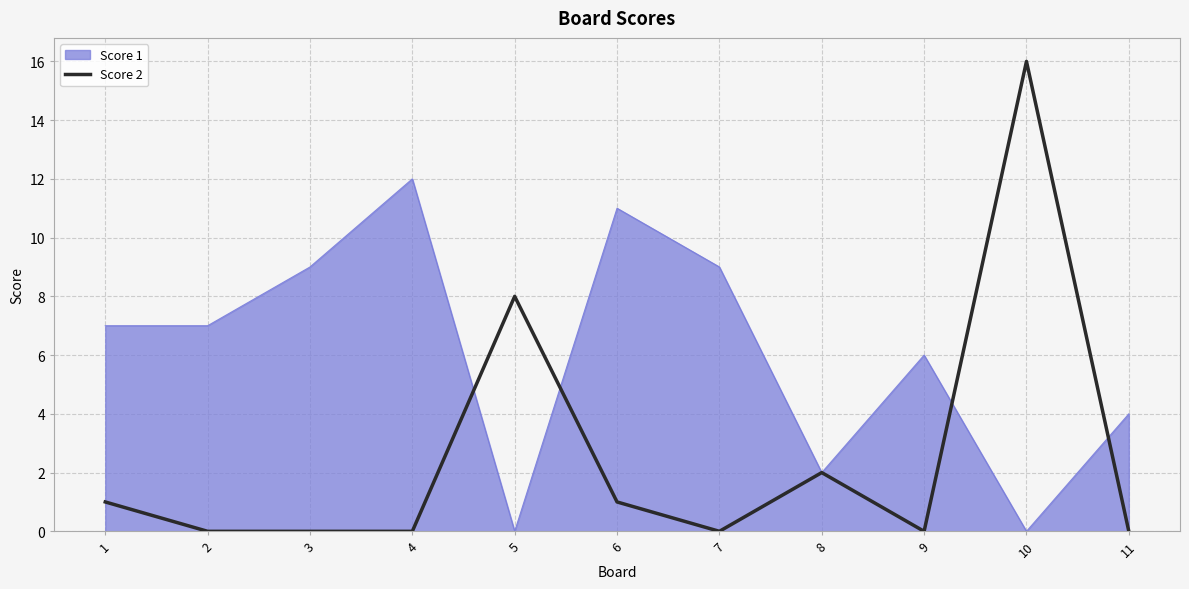

At 2, list the series in order from largest to smallest.

Score 1, Score 2